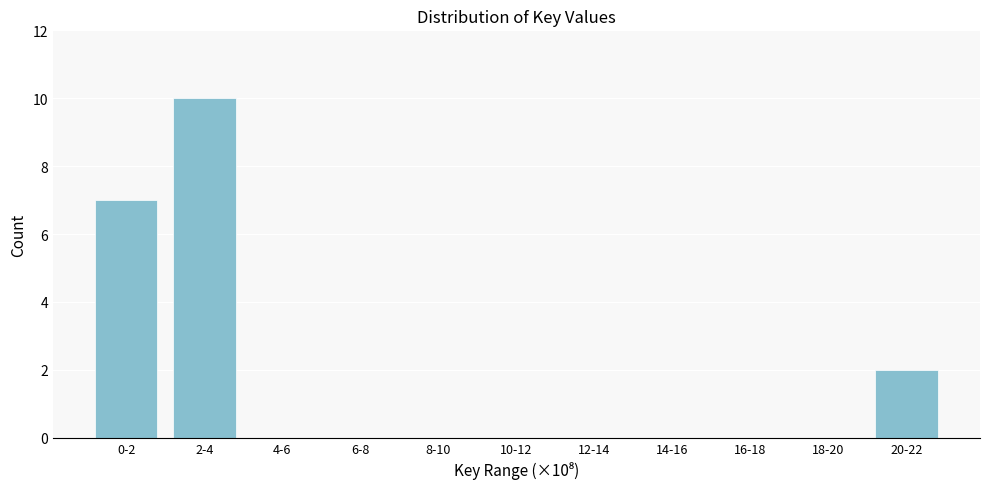

Reading left to right, what are all the values shown in this chart?

0-2=7	2-4=10	4-6=0	6-8=0	8-10=0	10-12=0	12-14=0	14-16=0	16-18=0	18-20=0	20-22=2